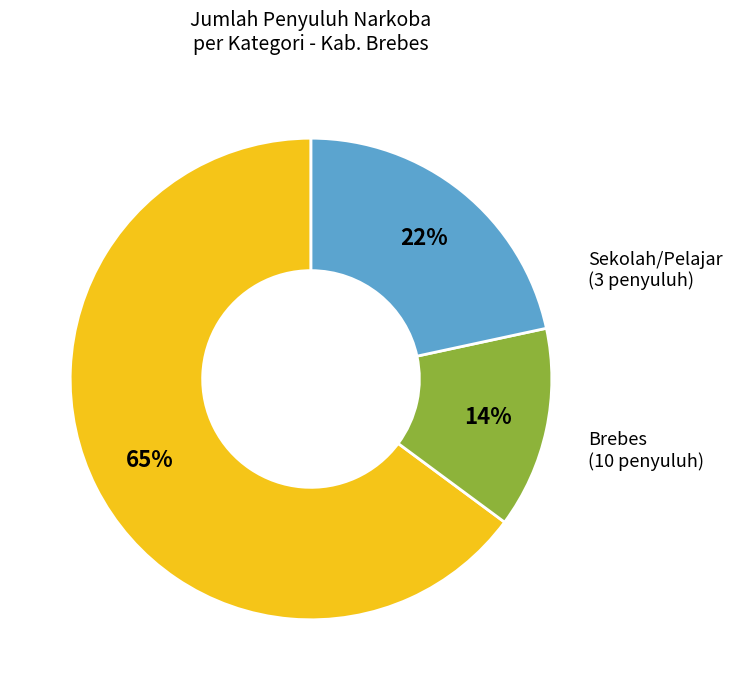

Is there any slice that represents more than half of the pie?

Yes